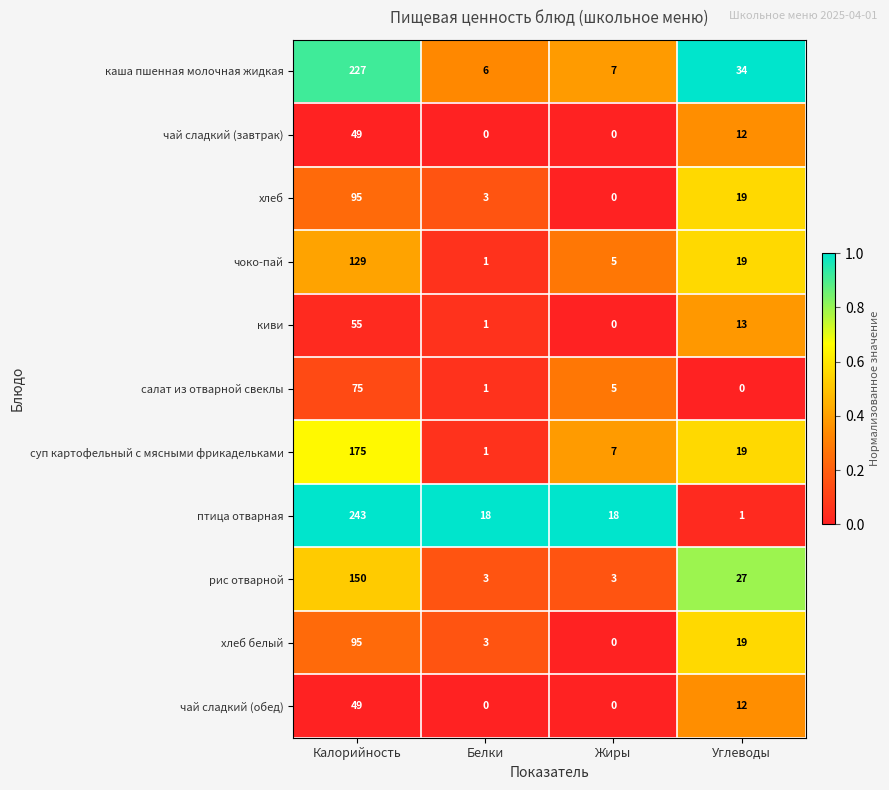

List the labels in order of хлеб белый value, largest first.

Калорийность, Углеводы, Белки, Жиры